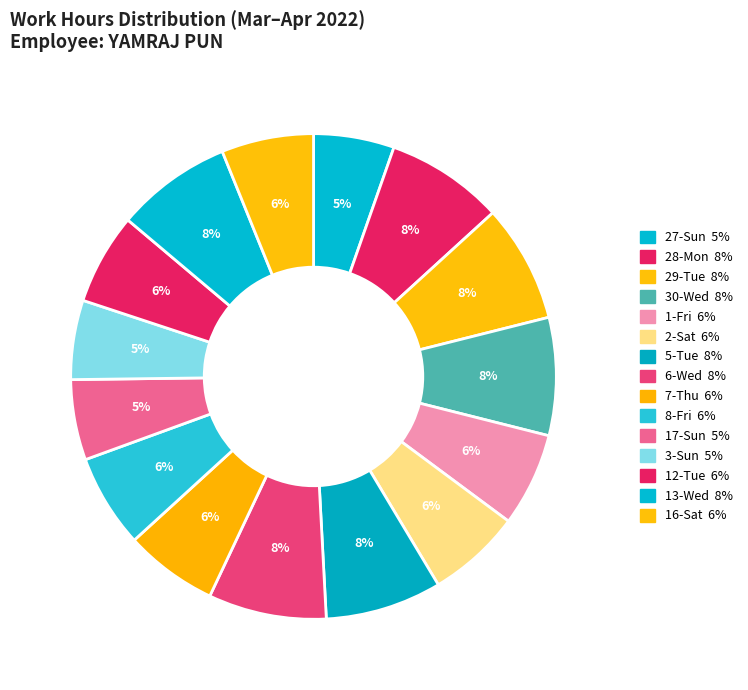

What is the smallest slice in the pie chart?

3-Sun